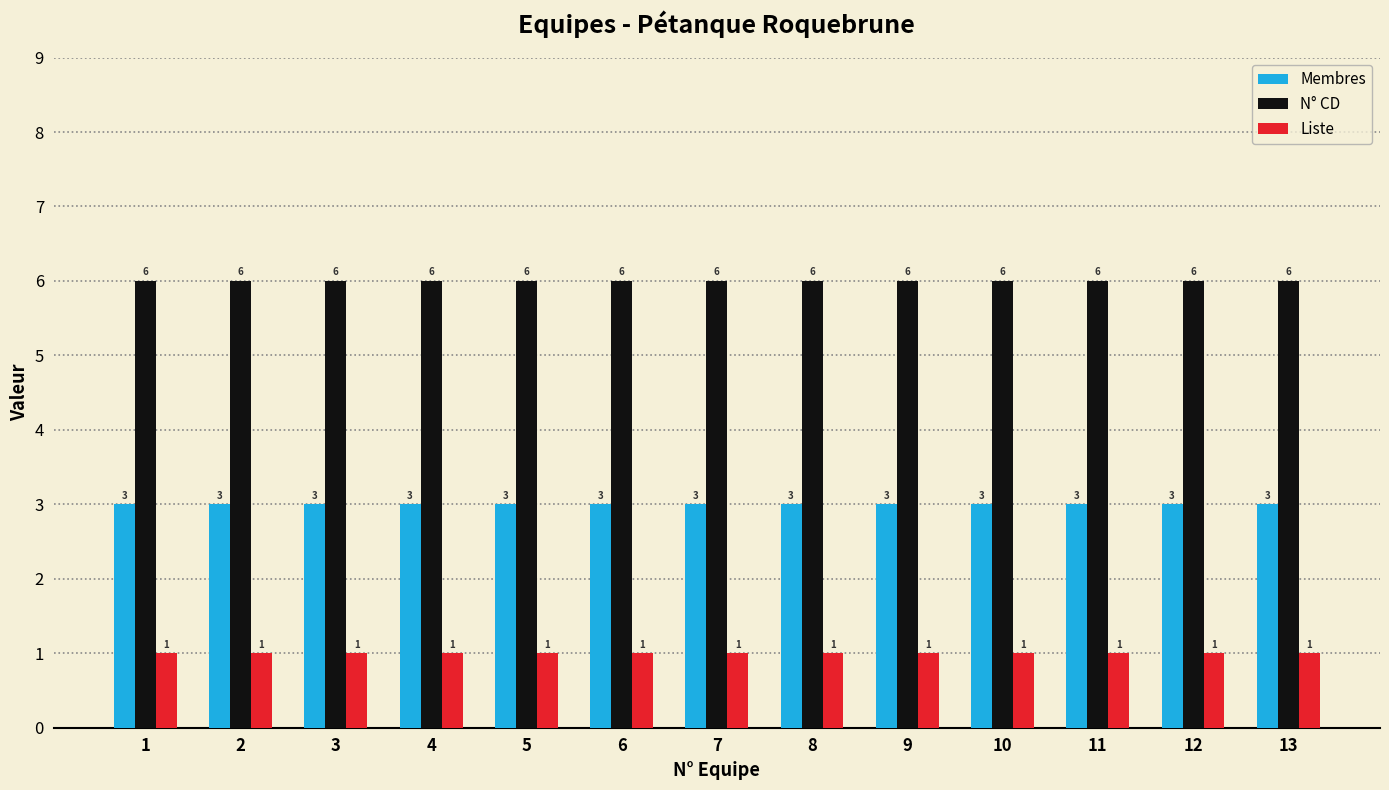

Reading right to left, what are all the values shown in this chart?

Membres: 3	3	3	3	3	3	3	3	3	3	3	3	3
N° CD: 6	6	6	6	6	6	6	6	6	6	6	6	6
Liste: 1	1	1	1	1	1	1	1	1	1	1	1	1